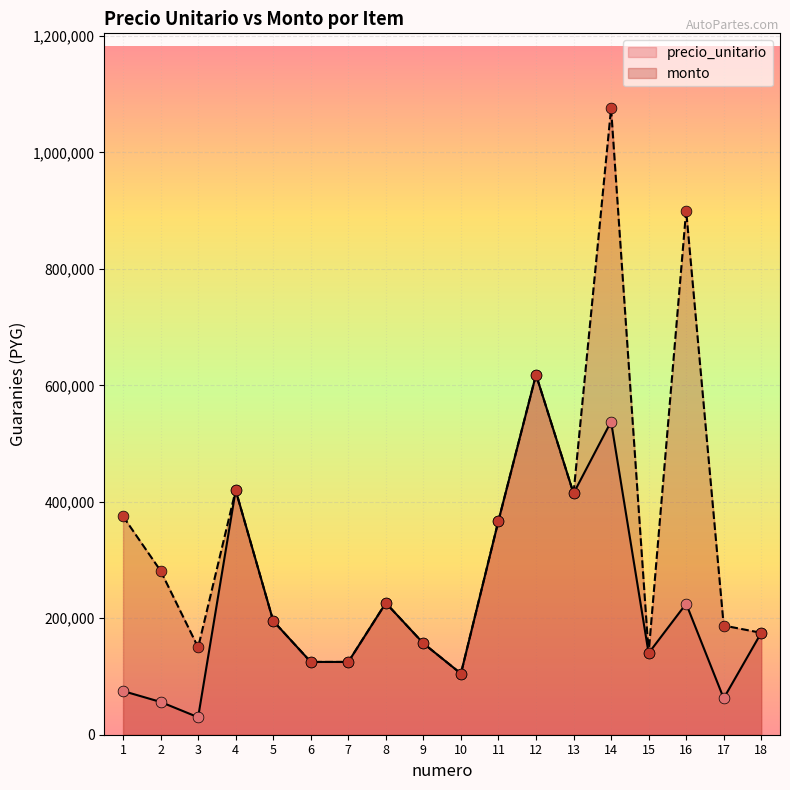

What is the total value across all series at 5?

390800